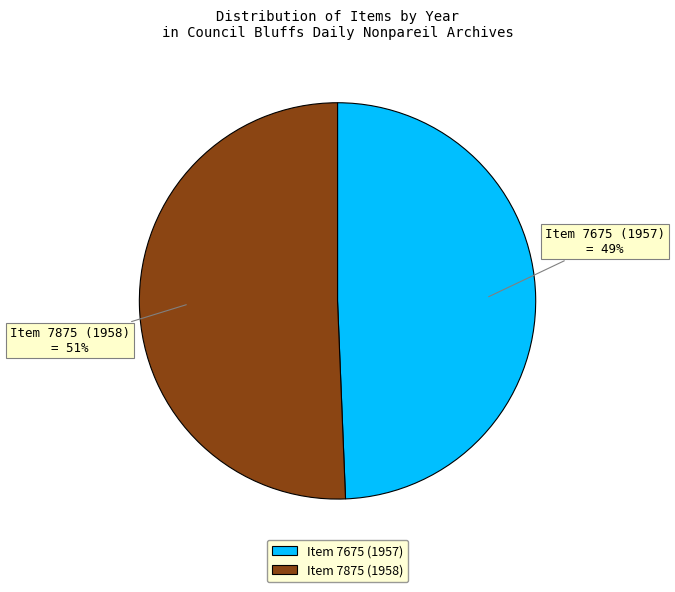

Between Item 7675 (1957) and Item 7875 (1958), which is larger?

Item 7875 (1958)